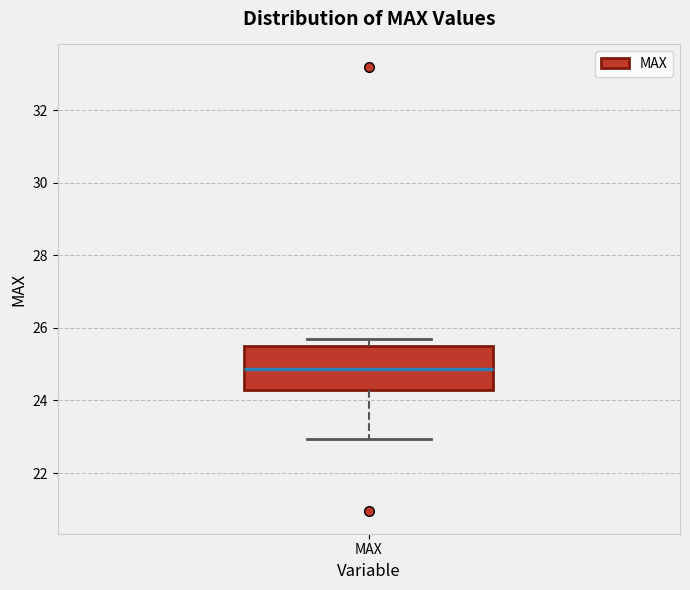

Read this box plot against the y-axis: the position of the median line, the range covered by the box, and the ends of both whiskers. The values are not printed on the chart, so give them approximately, as read against the axis.

median 24.8, box 24.4 to 25.6, whiskers 23.0 to 25.6 (just above the box's upper edge)